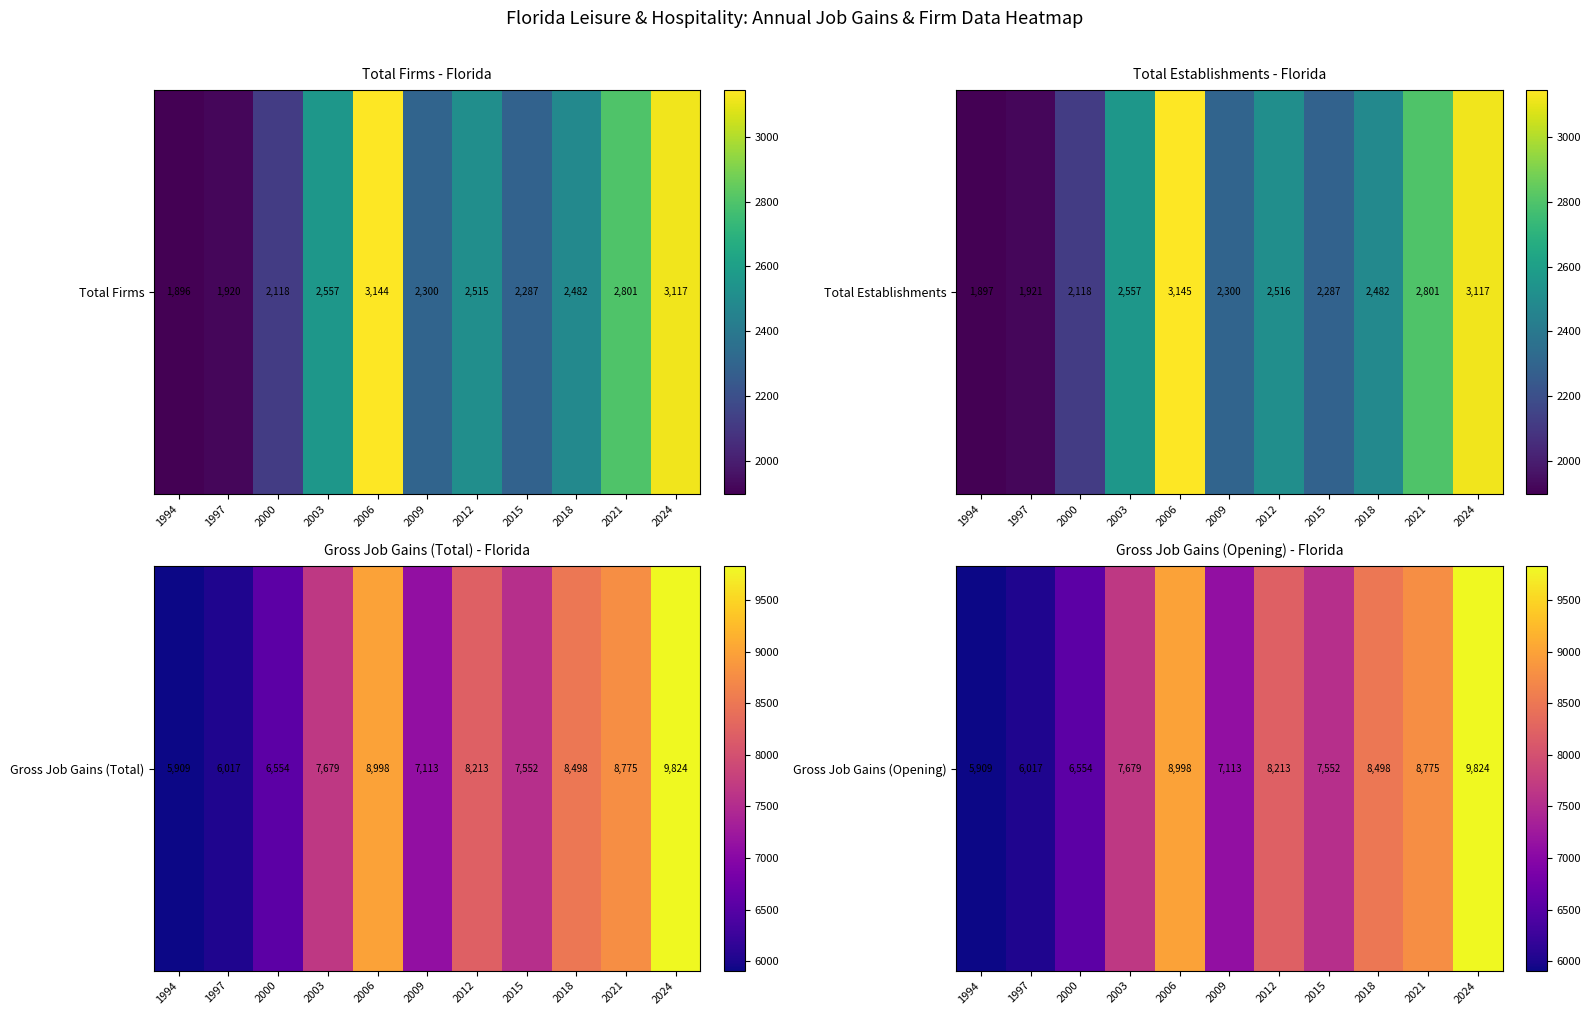

What is the difference between the maximum and minimum values?

3915